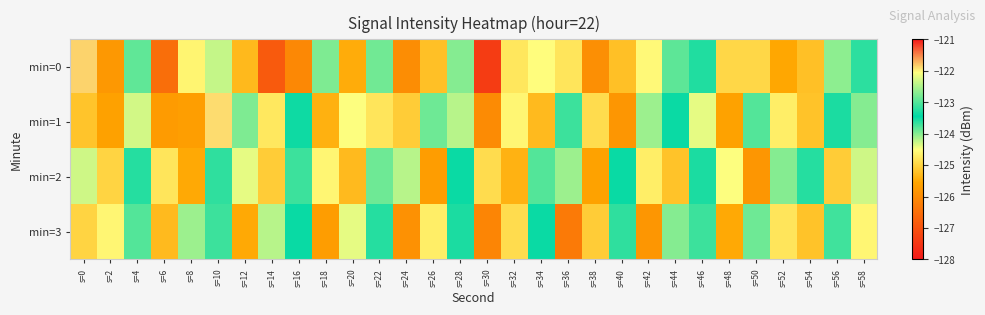

At how many categories does at least one series exceed -124?

18